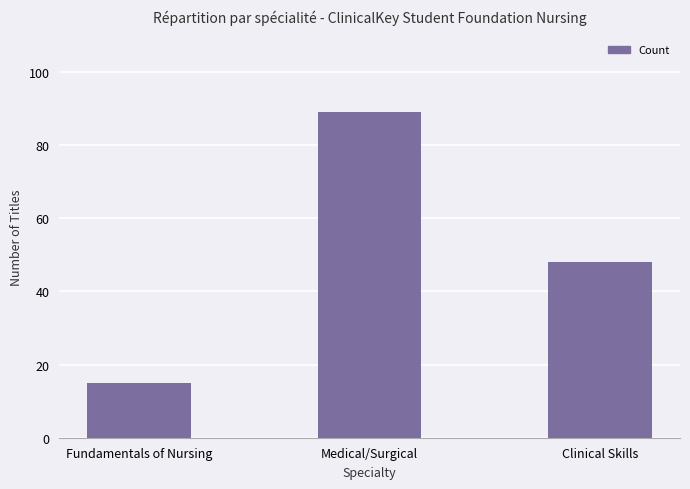

What is the smallest value displayed?

15